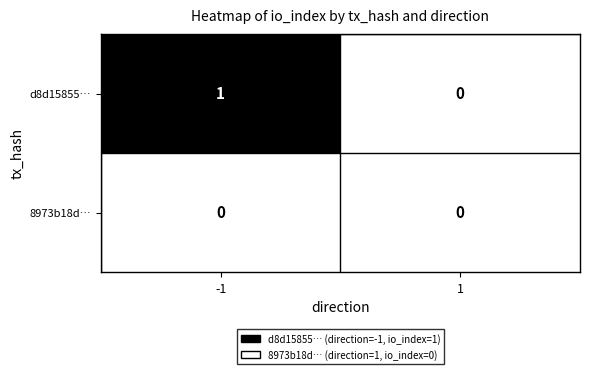

Which series has the largest range (max minus min)?

d8d15855…